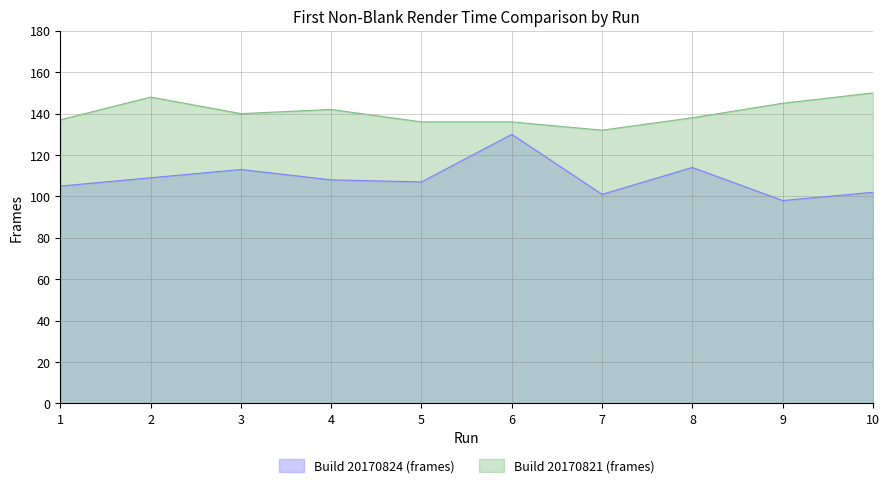

The value of Build 20170824 (frames) at 4 is 54. True or false?

False